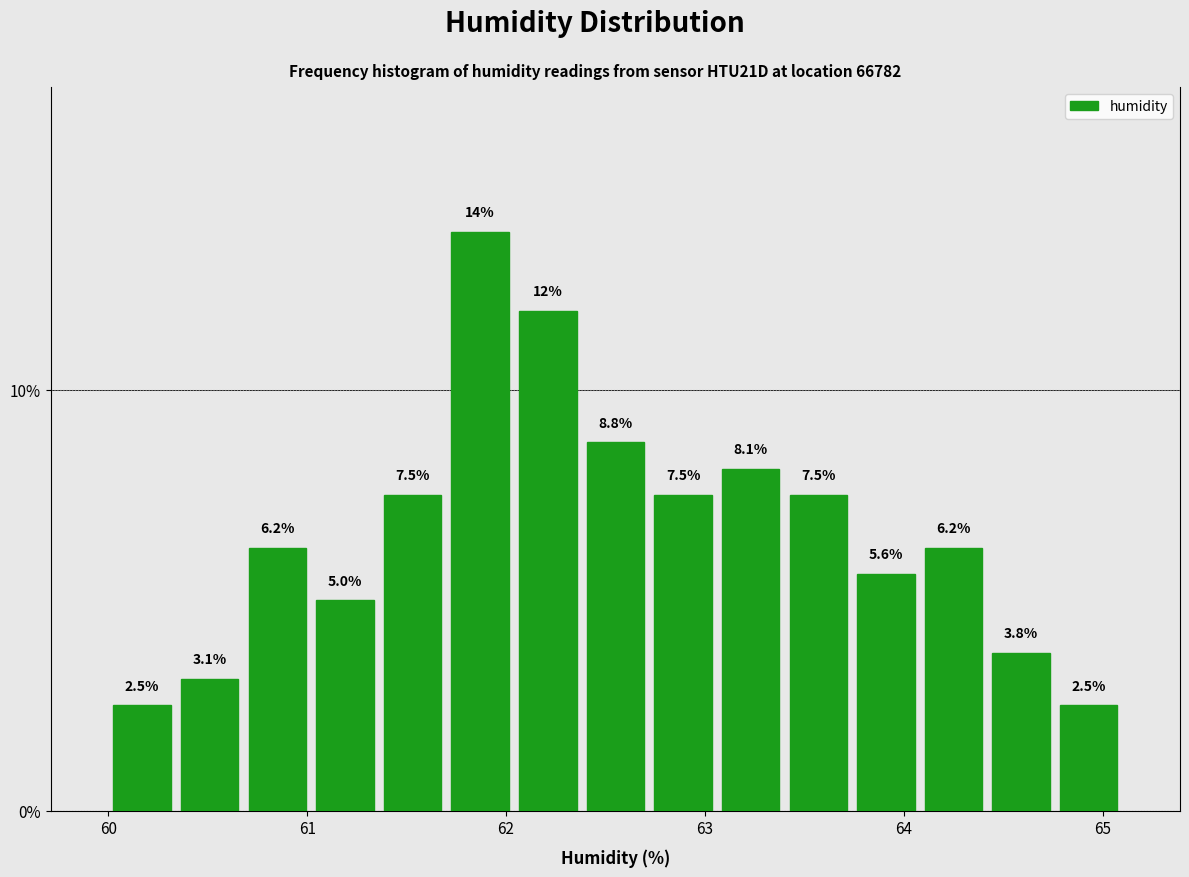

Read against the x-axis, roughly where is the centre of the tallest bar?

61.9